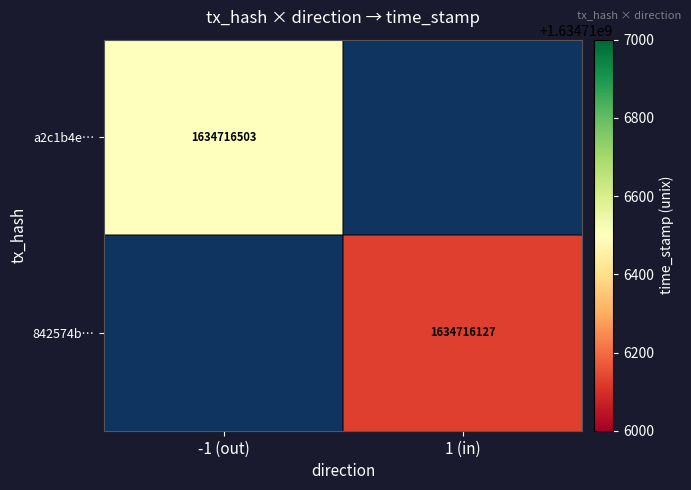

Reading left to right, extract all data points from this chart.

a2c1b4e250c535d2b43ce0133fe80cecc04dc37: 0=-1	1=1634716503
842574b8bb5f8f3bf921ae54f7f5b626e98475f: 0=1	1=1634716127